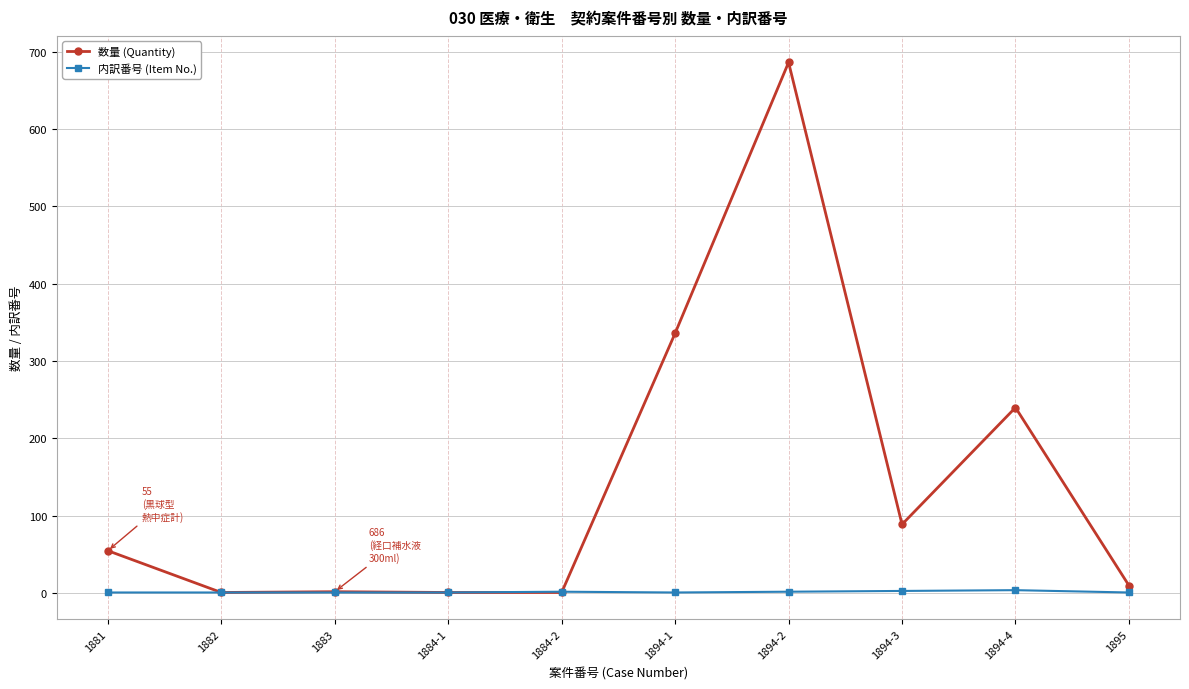

Does the chart have visible grid lines?

Yes